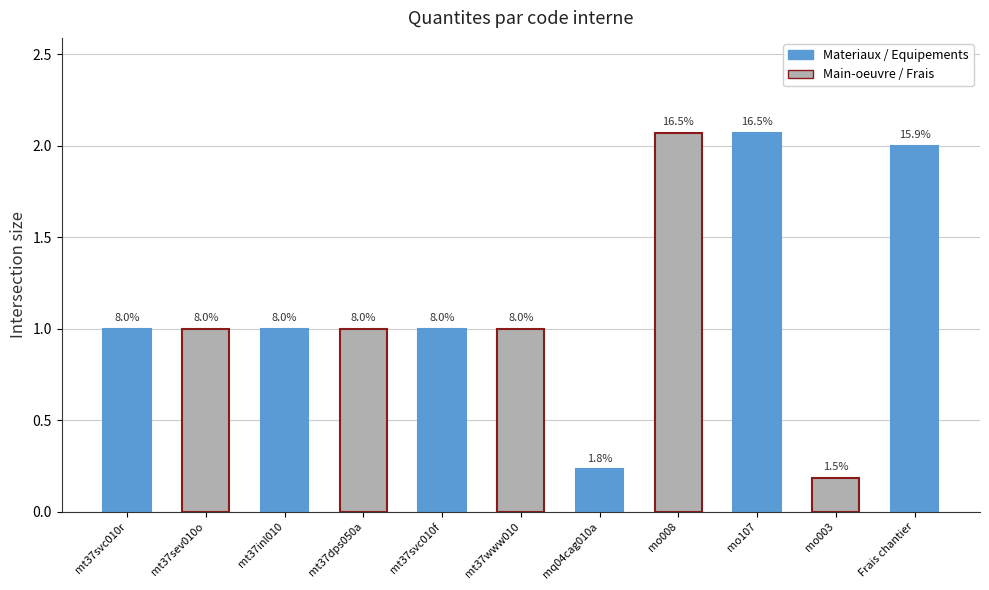

The value at mo107 is 2.1. True or false?

True